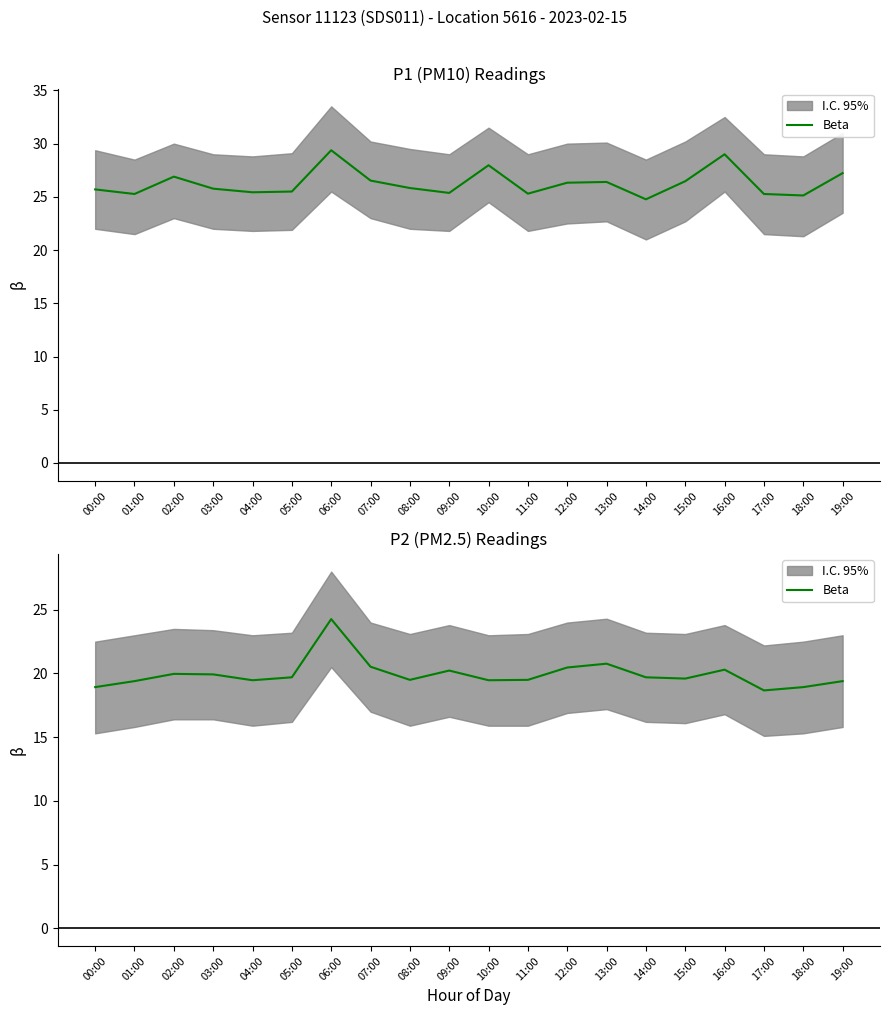

What is the label of the 2nd point from the right?

18:00